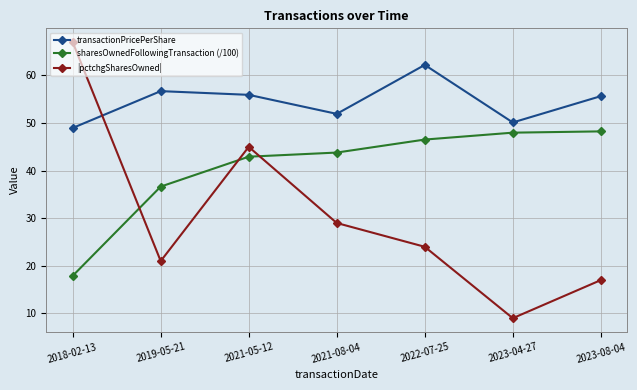

What is the total value across all series at 2021-08-04?

124.7